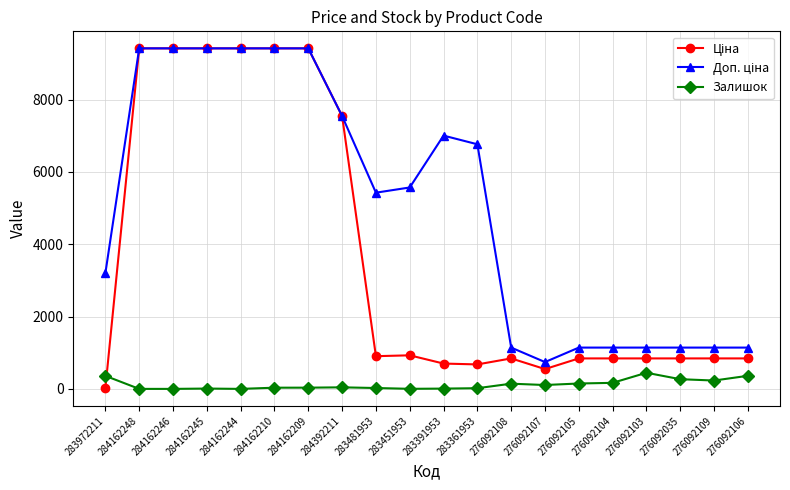

At how many categories does at least one series exceed 4379?

11